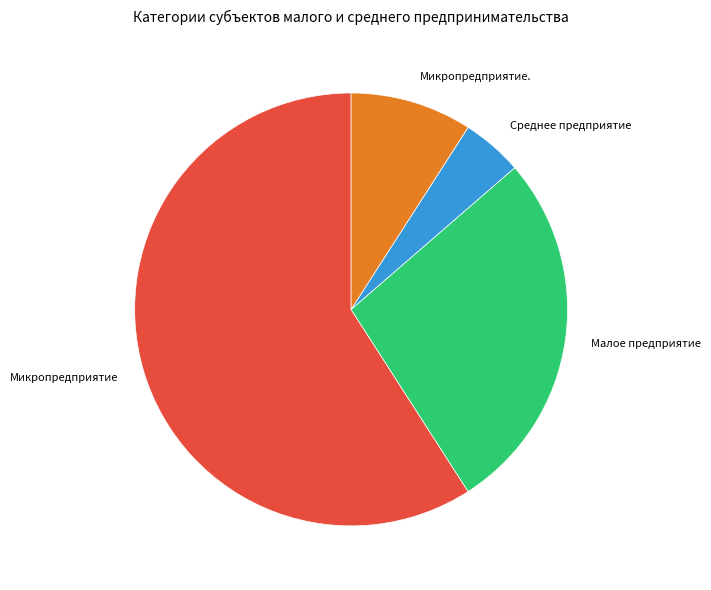

How many segments does this pie chart have?

4